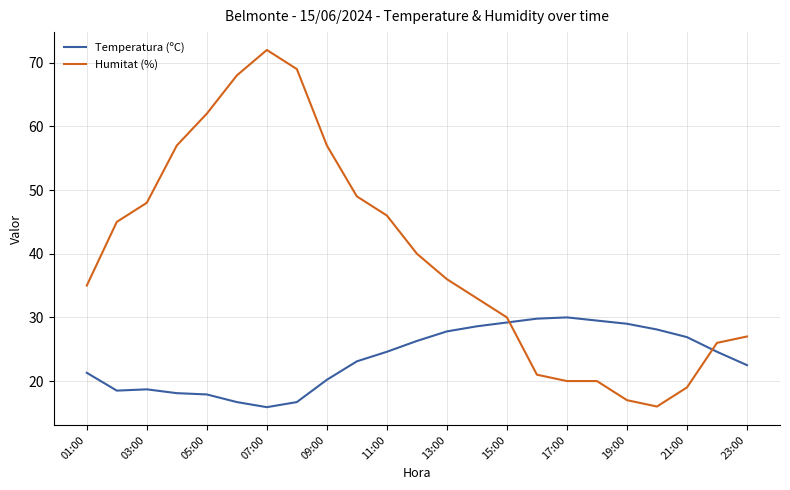

List the series in order of their overall mean, lowest first.

Temperatura (ºC), Humitat (%)